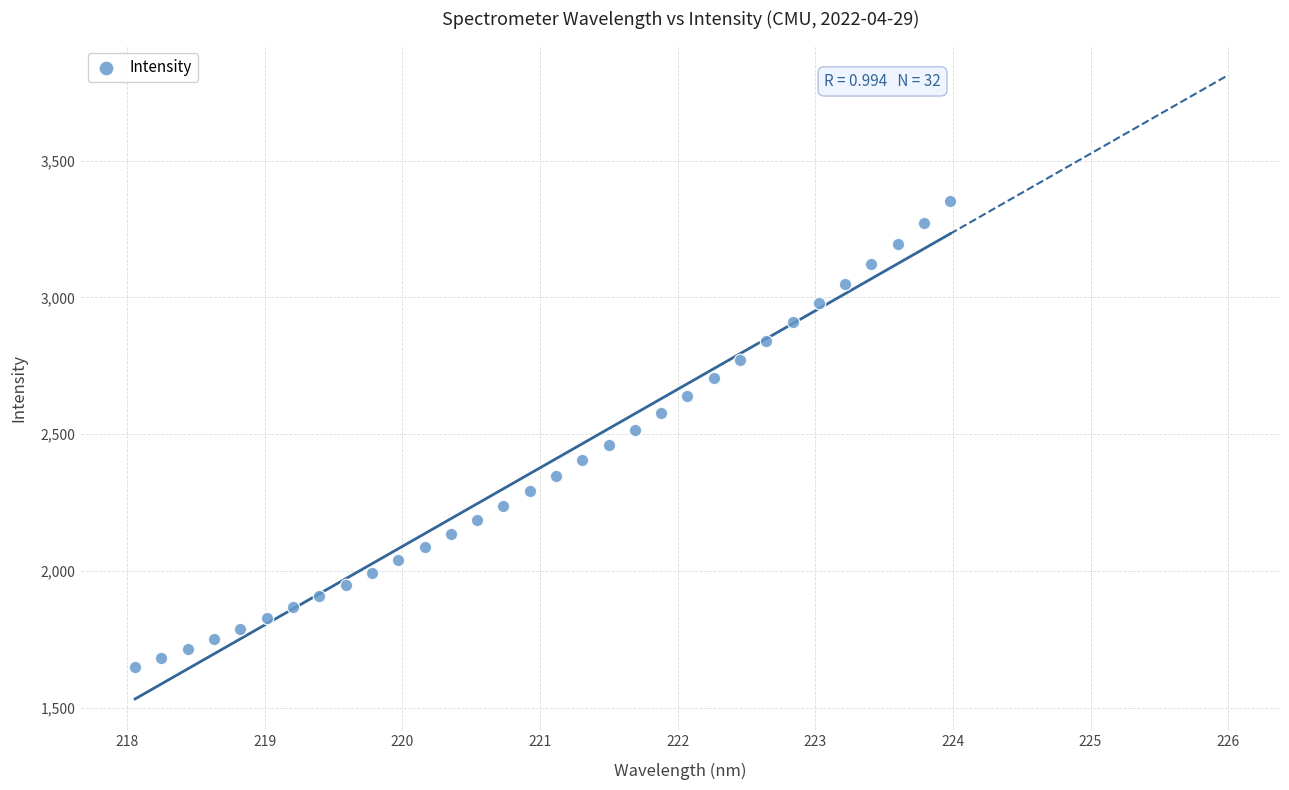

What is the range of Y values (max minus min)?

1705.0